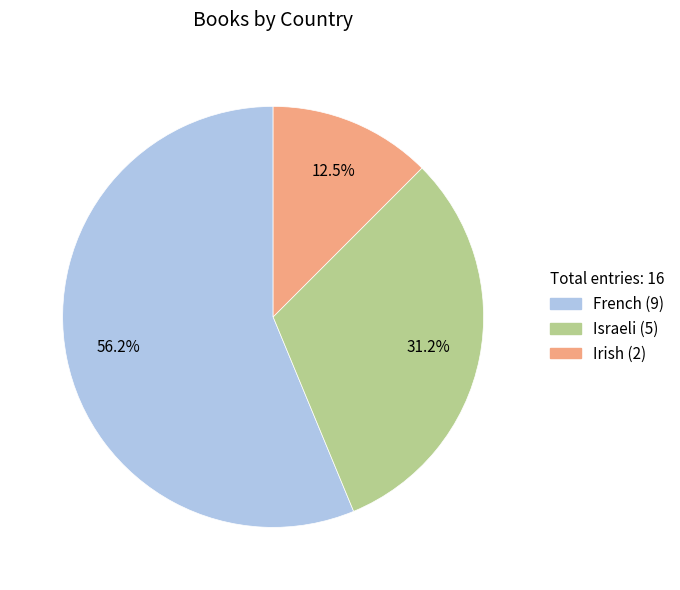

Which has a higher value, French or Israeli?

French